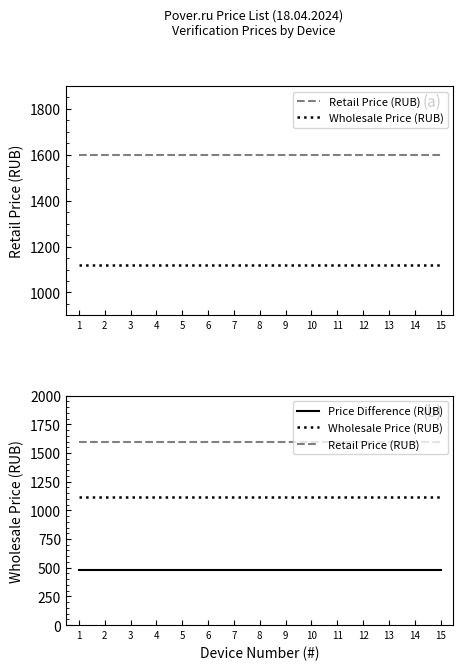

Reading left to right, list all the values displayed in this chart.

Retail Price (RUB): 1600	1600	1600	1600	1600	1600	1600	1600	1600	1600	1600	1600	1600	1600	1600
Wholesale Price (RUB): 1120	1120	1120	1120	1120	1120	1120	1120	1120	1120	1120	1120	1120	1120	1120
Price Difference (RUB): 480	480	480	480	480	480	480	480	480	480	480	480	480	480	480